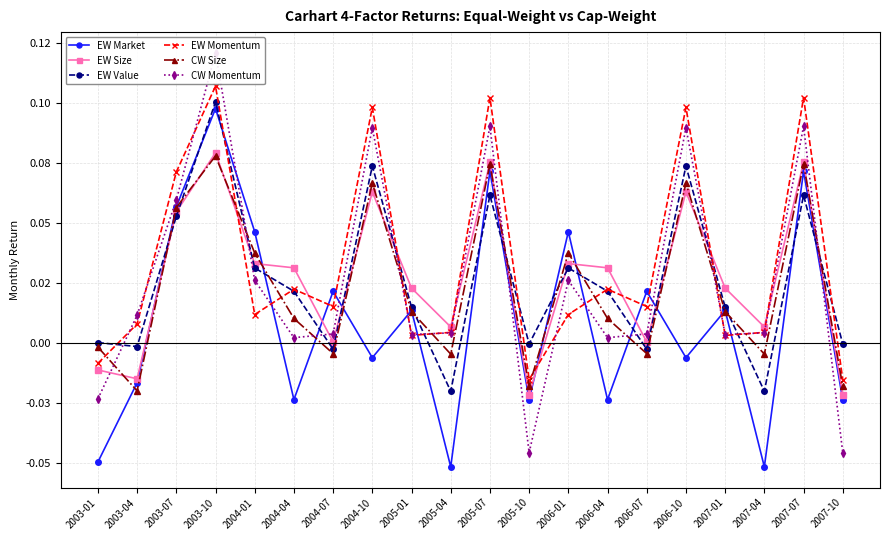

What is the label of the 7th point from the right?

2006-04